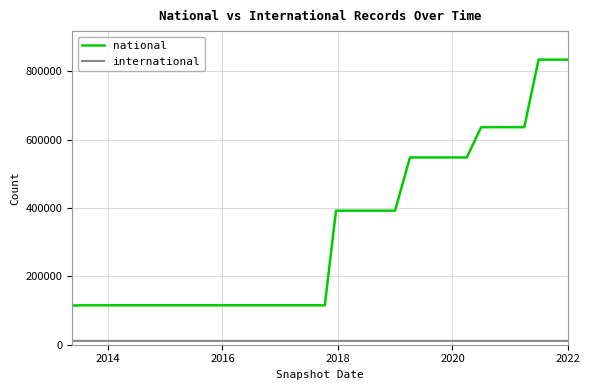

What is the lowest value of the national series?

114590